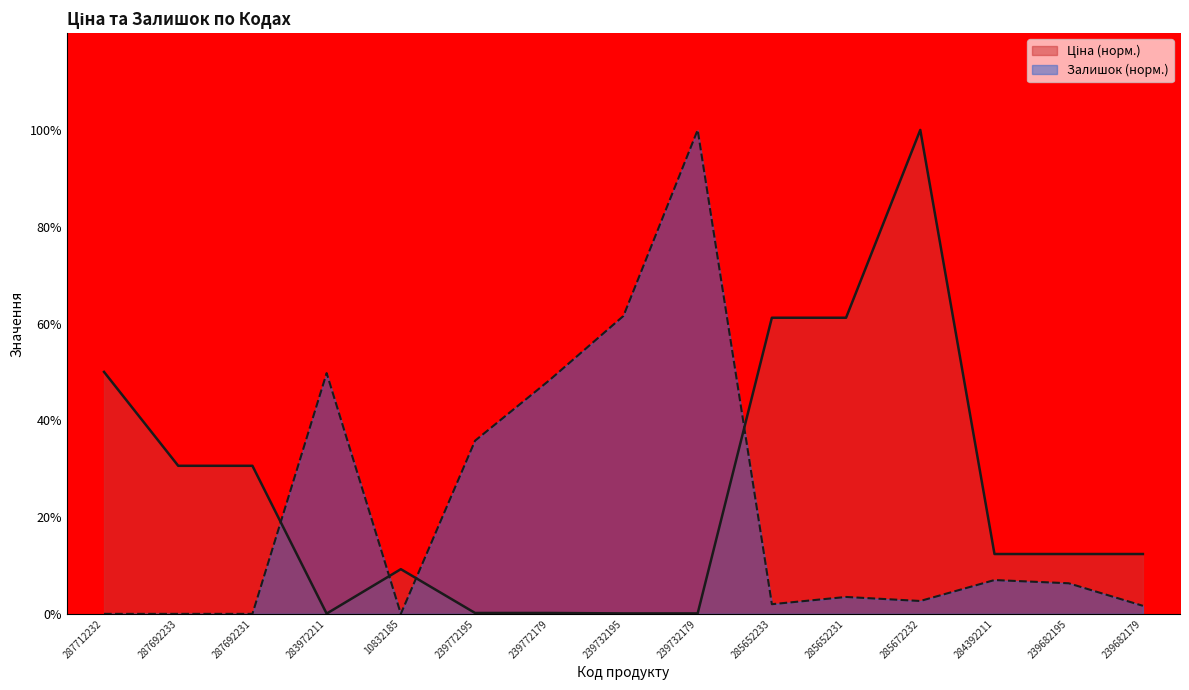

What is the maximum value shown in the chart?

100.0